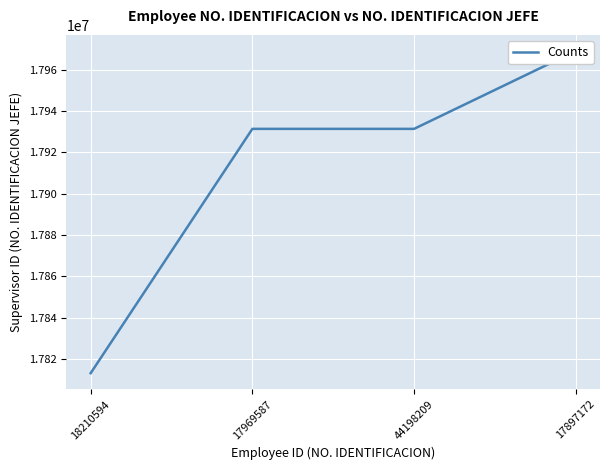

Reading right to left, list all the values displayed in this chart.

17897172=17969080	44198209=17931394	17969587=17931394	18210594=17813152